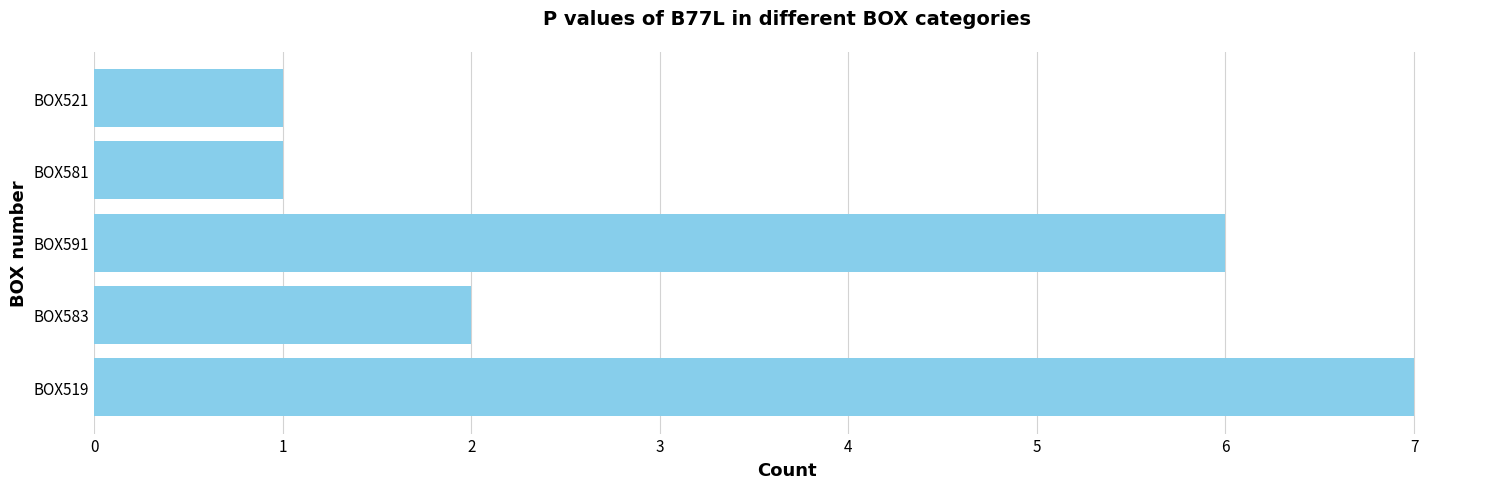

Reading bottom to top, what are all the values shown in this chart?

7	2	6	1	1